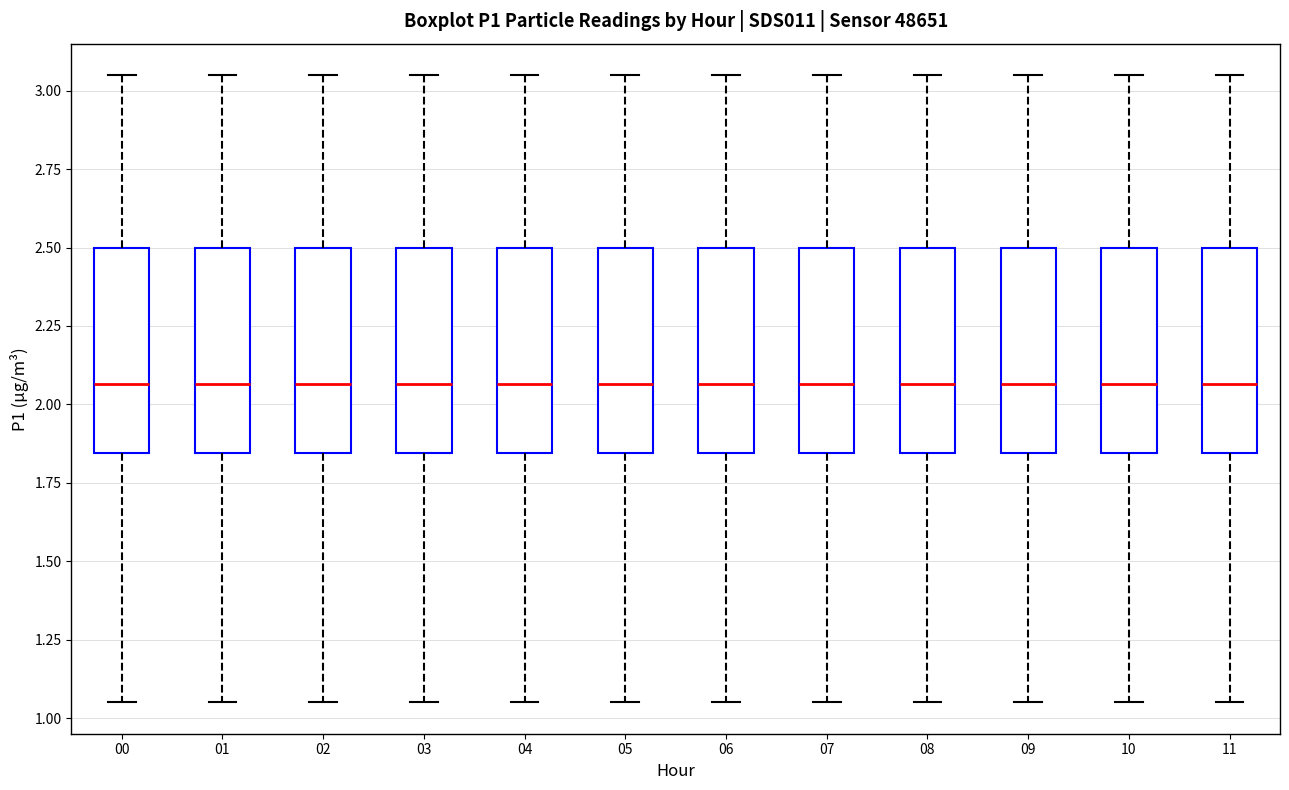

Reading left to right, read every box against the y-axis: the position of its median line, the range the box covers, and the ends of its whiskers. The values are not printed on the chart, so give them approximately, as read against the axis.

00: median 2.05, box 1.85 to 2.50, whiskers 1.05 to 3.05
01: median 2.05, box 1.85 to 2.50, whiskers 1.05 to 3.05
02: median 2.05, box 1.85 to 2.50, whiskers 1.05 to 3.05
03: median 2.05, box 1.85 to 2.50, whiskers 1.05 to 3.05
04: median 2.05, box 1.85 to 2.50, whiskers 1.05 to 3.05
05: median 2.05, box 1.85 to 2.50, whiskers 1.05 to 3.05
06: median 2.05, box 1.85 to 2.50, whiskers 1.05 to 3.05
07: median 2.05, box 1.85 to 2.50, whiskers 1.05 to 3.05
08: median 2.05, box 1.85 to 2.50, whiskers 1.05 to 3.05
09: median 2.05, box 1.85 to 2.50, whiskers 1.05 to 3.05
10: median 2.05, box 1.85 to 2.50, whiskers 1.05 to 3.05
11: median 2.05, box 1.85 to 2.50, whiskers 1.05 to 3.05